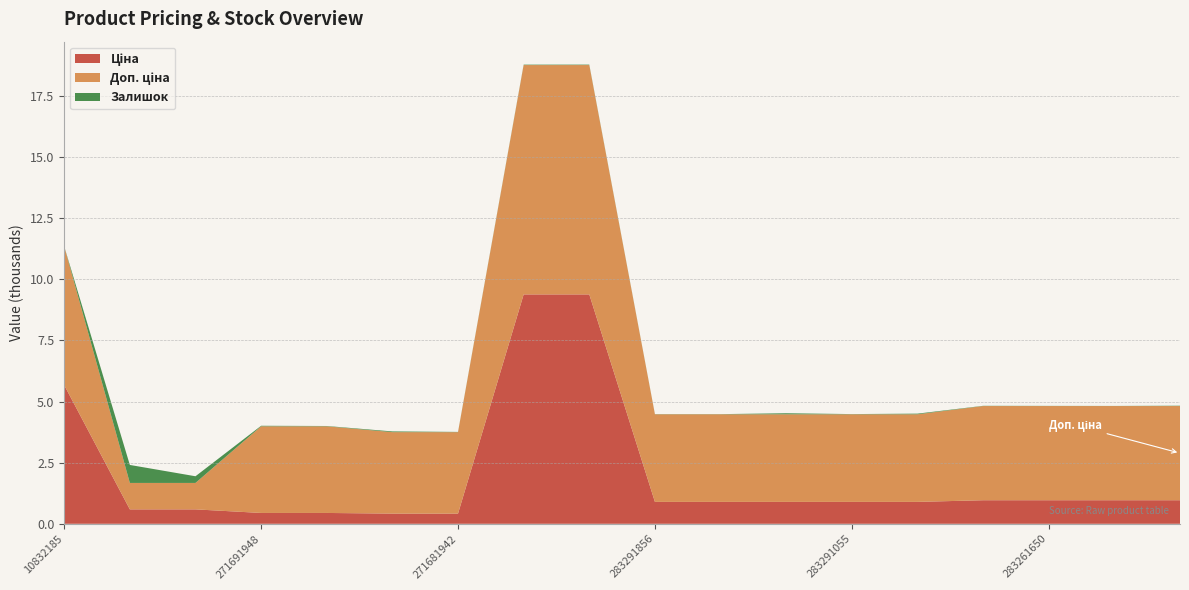

Reading left to right, transcribe all the data shown in this chart.

Ціна: 5673.8	589.9	589.9	443.1	443.1	416.6	416.6	9384.0	9384.0	895.9	895.9	895.9	895.9	895.9	963.5	963.5	963.5	963.5
Доп. ціна: 5673.8	1081.7	1081.7	3545.0	3545.0	3332.5	3332.5	9384.0	9384.0	3583.6	3583.6	3583.6	3583.6	3583.6	3854.0	3854.0	3854.0	3854.0
Залишок: 2.0	736.0	273.0	22.0	13.0	30.0	10.0	17.0	18.0	7.0	7.0	43.0	9.0	27.0	9.0	6.0	4.0	13.0